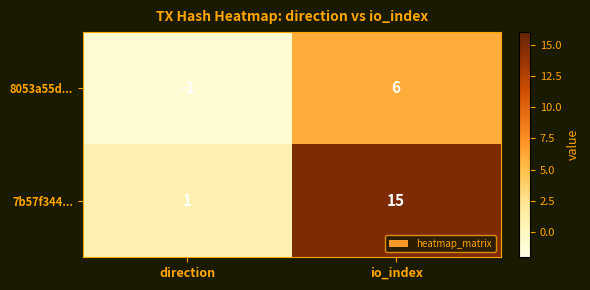

What is the minimum value shown in the chart?

-1